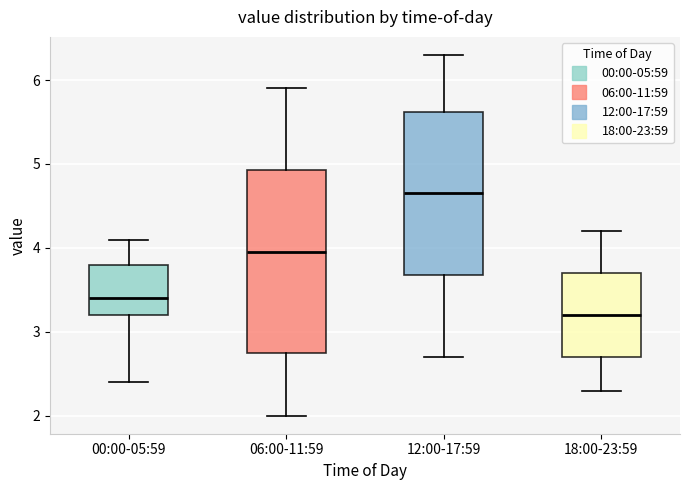

Where does the upper whisker of the box for 12:00-17:59 end on the y-axis? The values are not printed on the chart, so give them approximately, as read against the axis.

6.3